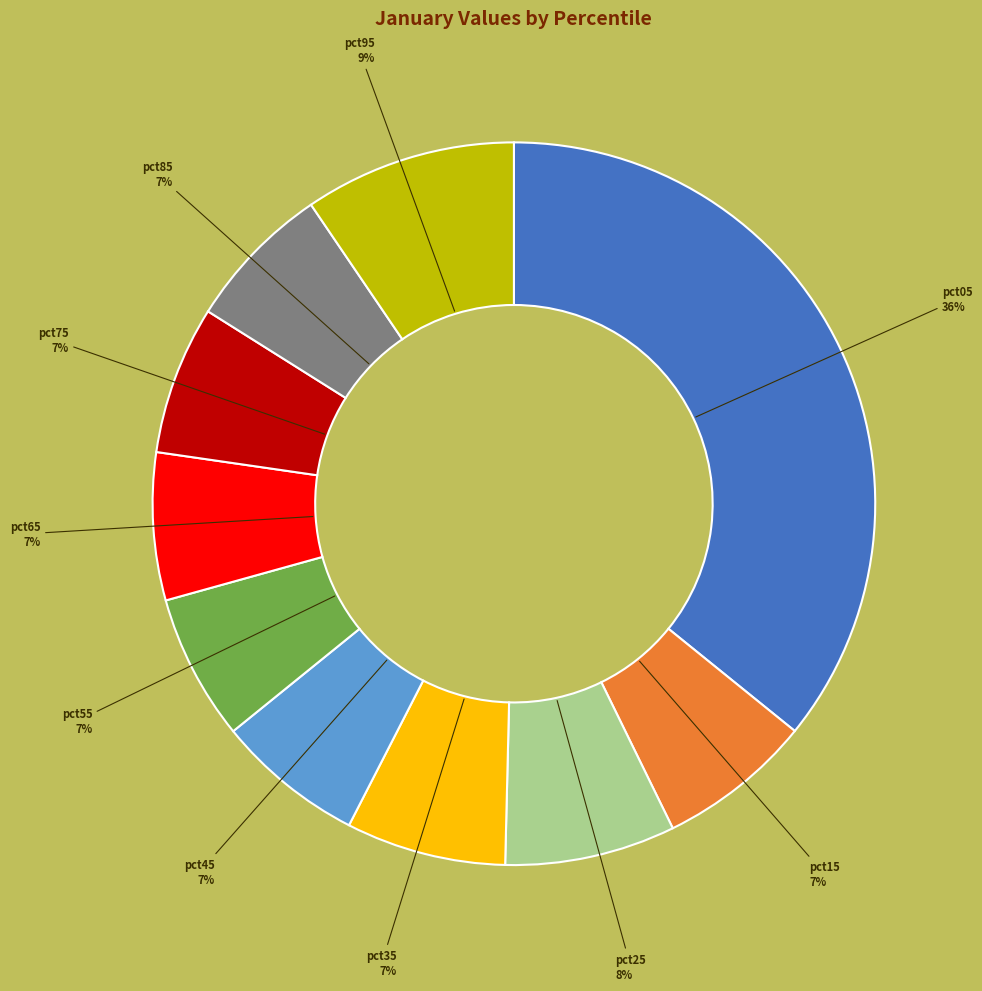

To the nearest percent, what is the average slice percentage?

10%